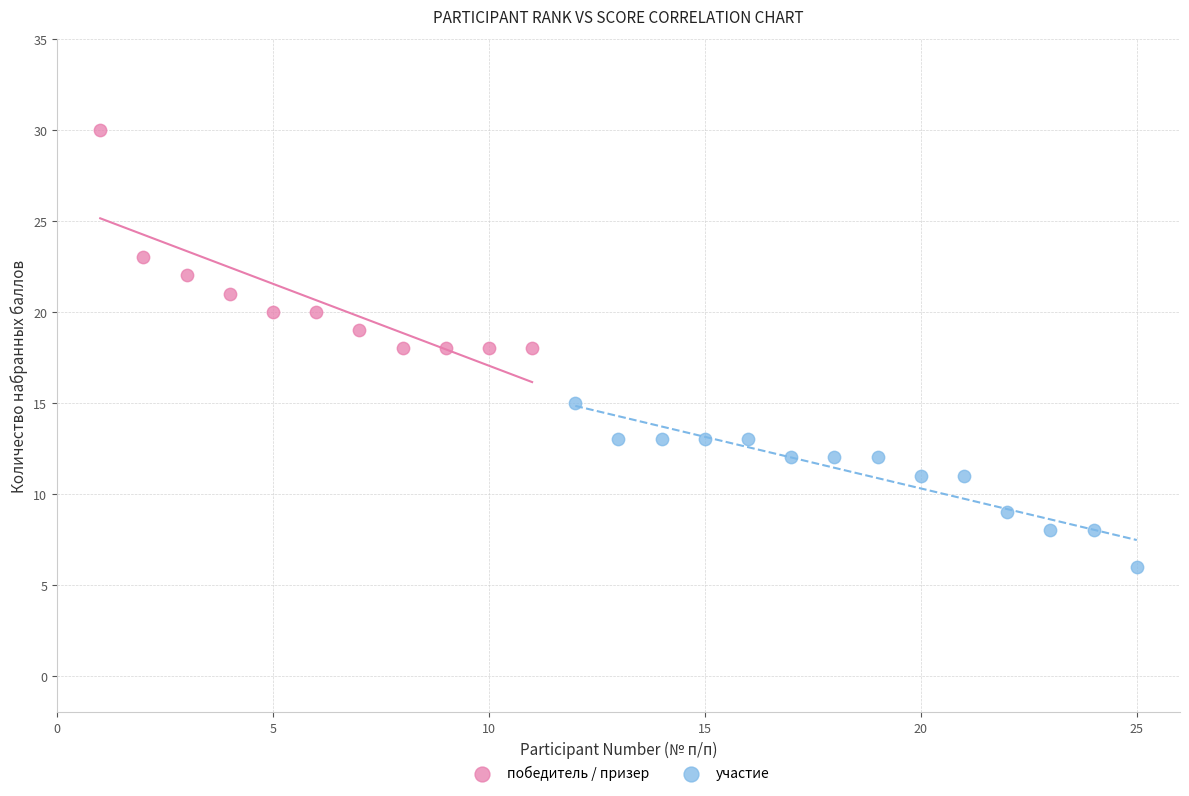

Which series contains the highest Y value?

победитель / призер